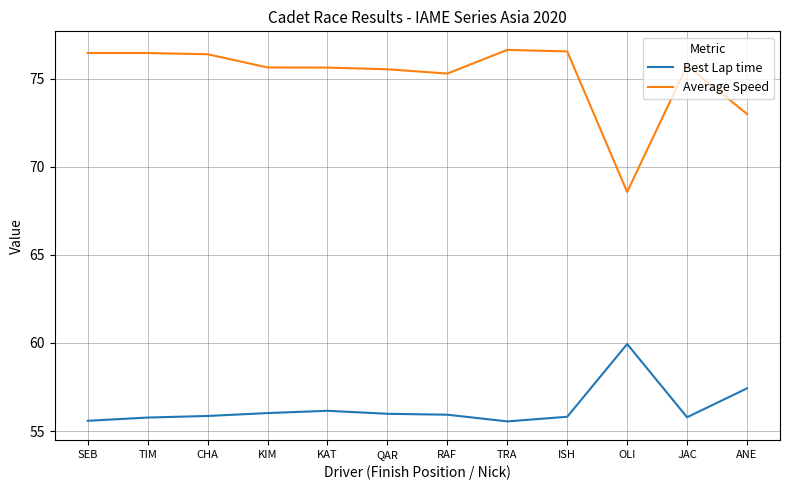

Which series changed the most between KIM and ANE?

Average Speed